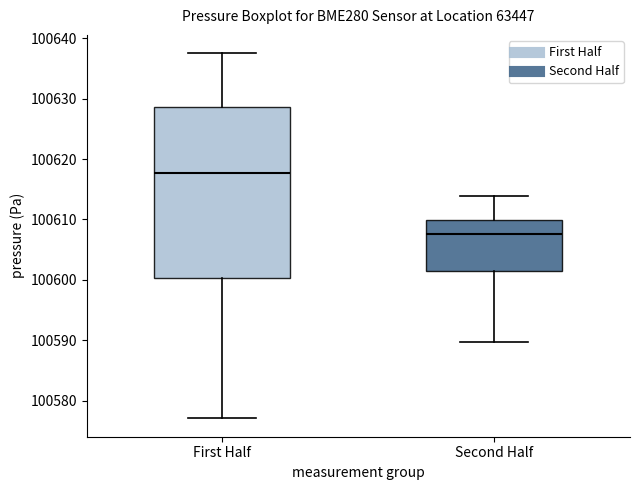

Reading left to right, read every box against the y-axis: the position of its median line, the range the box covers, and the ends of its whiskers. The values are not printed on the chart, so give them approximately, as read against the axis.

First Half: median 100618, box 100600 to 100629, whiskers 100577 to 100638
Second Half: median 100608, box 100601 to 100610, whiskers 100590 to 100614